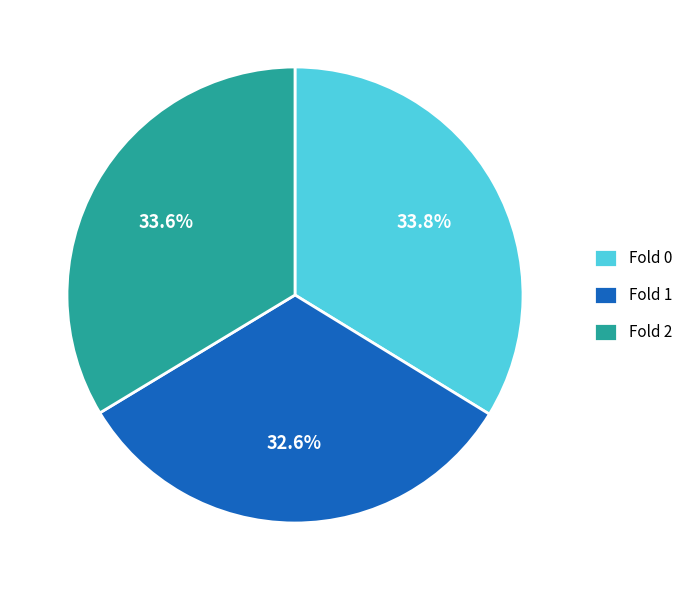

What percentage is NOT represented by Fold 1?

67.4%